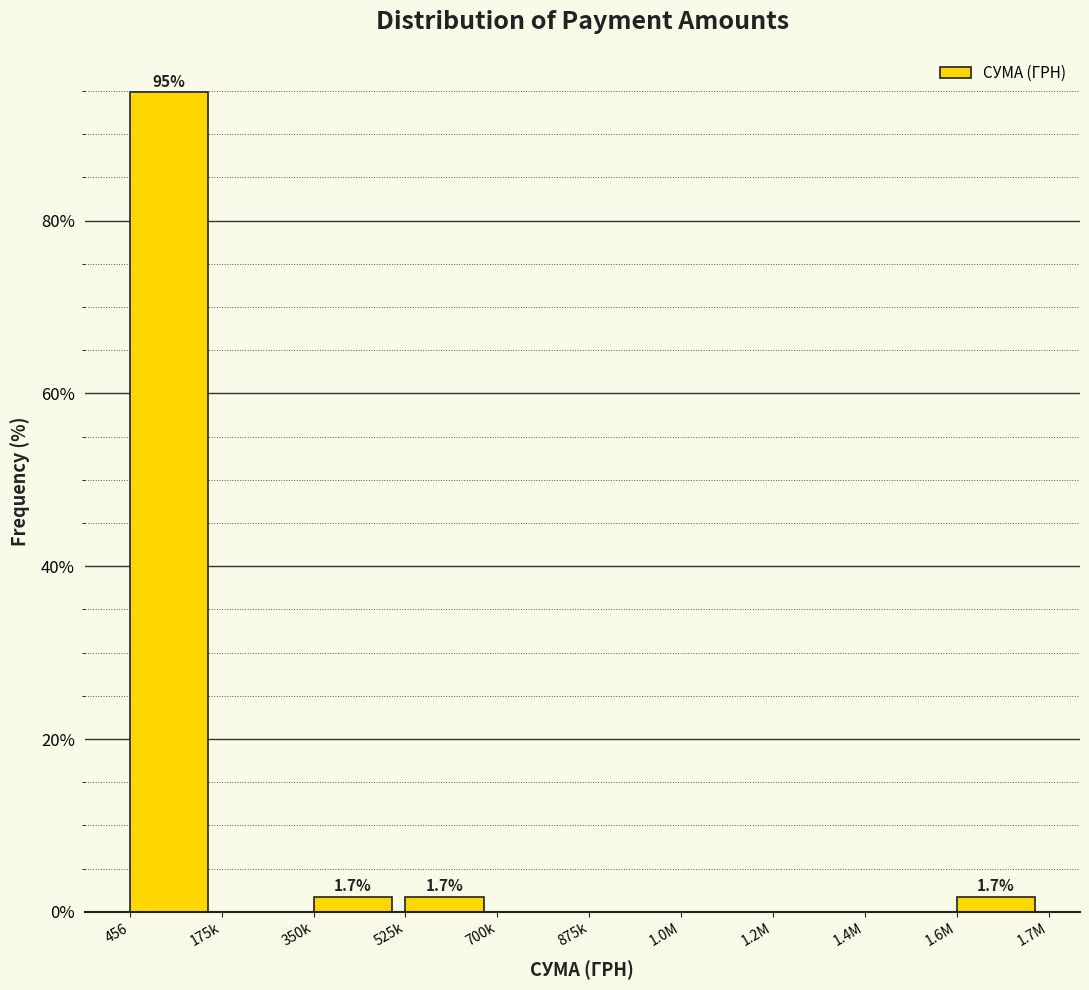

Reading right to left, transcribe all the data shown in this chart.

1.6M=1.7	1.4M=0.0	1.2M=0.0	1.0M=0.0	875k=0.0	700k=0.0	525k=1.7	350k=1.7	175k=0.0	456=94.9